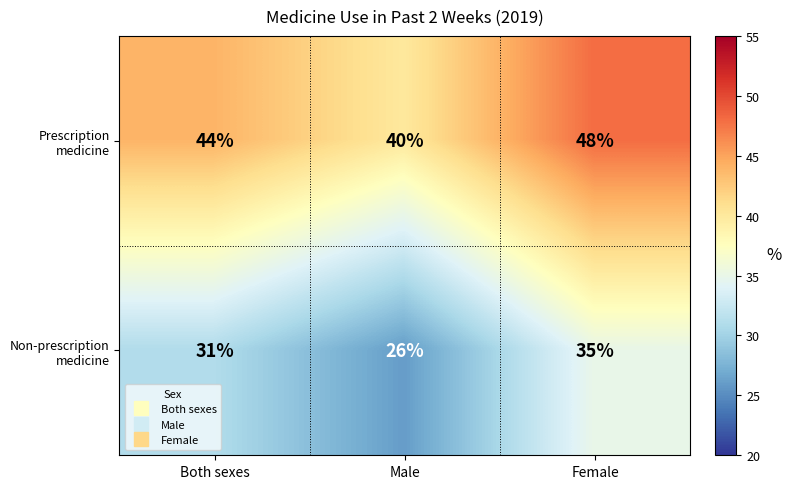

At which category is the sum across all series the highest?

Female